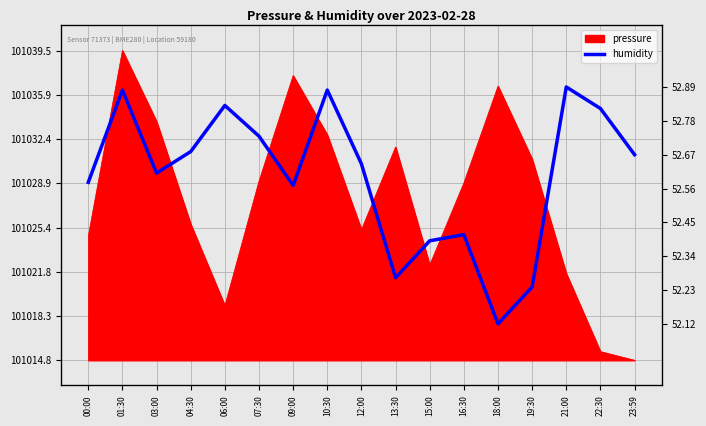

What is the minimum value shown in the chart?

52.1